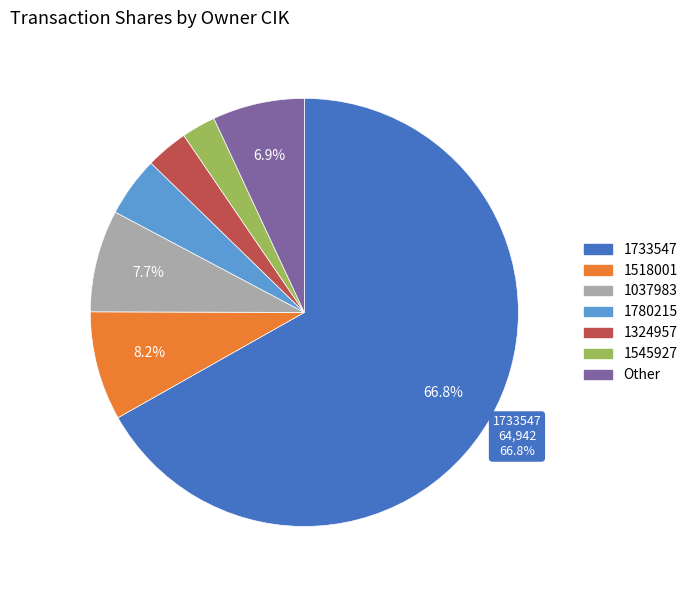

Does any single category account for the majority?

Yes